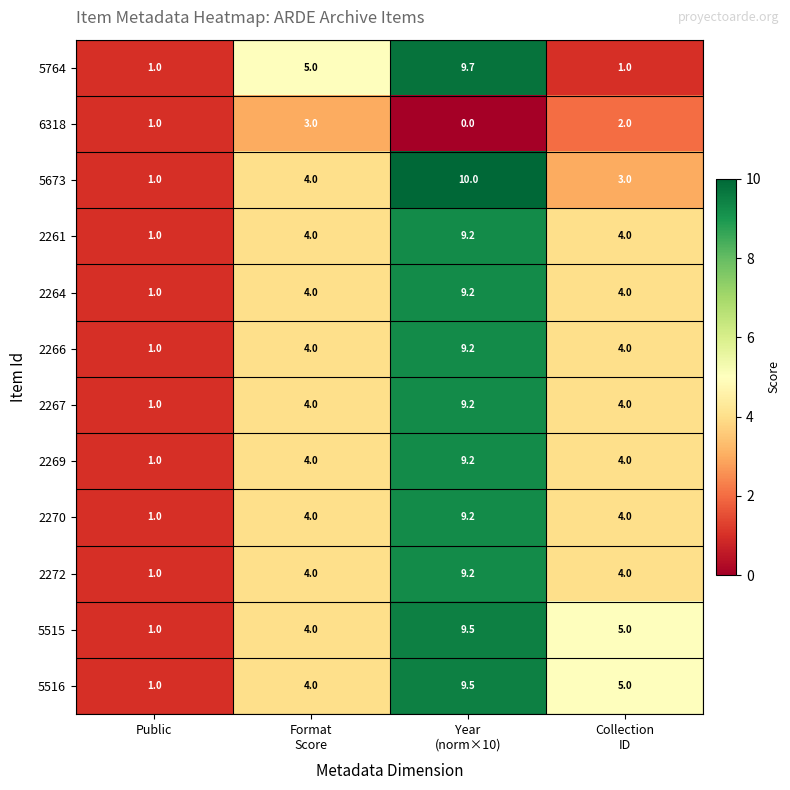

What is the approximate value of 5516 at Public?

1.0